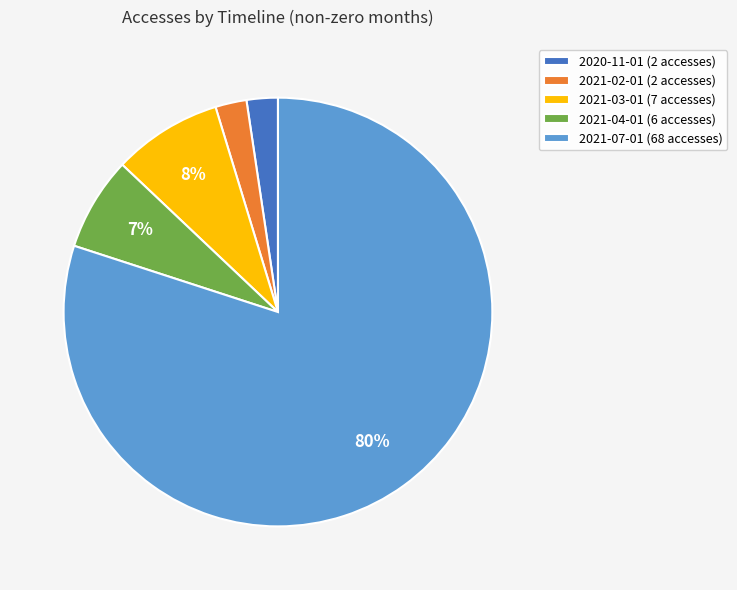

To the nearest percent, what is the average slice percentage?

20%